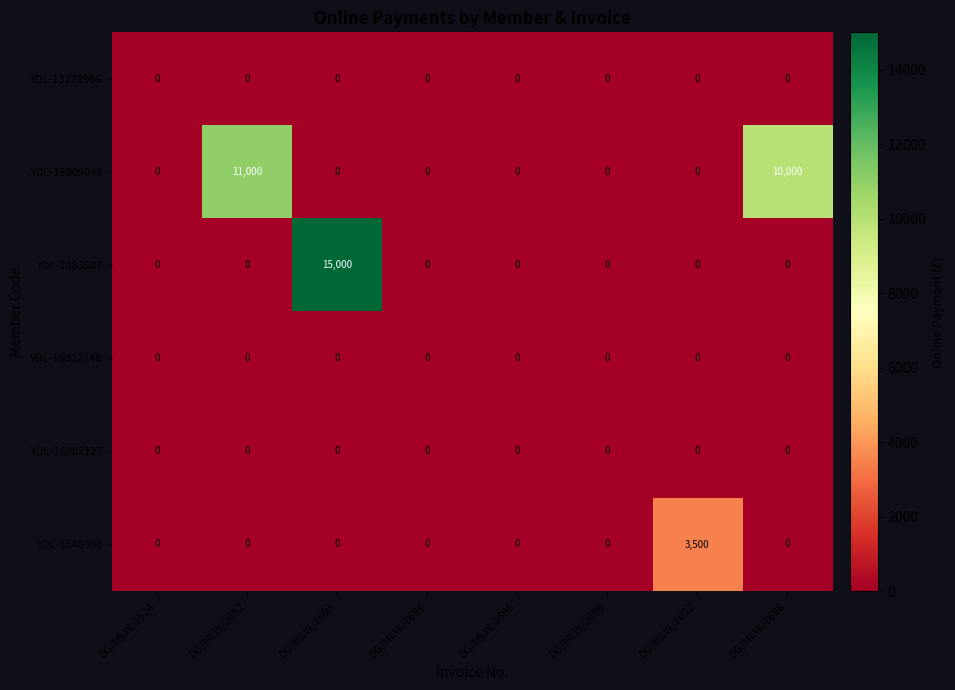

Which series has the largest total across all categories?

YDL-15805049